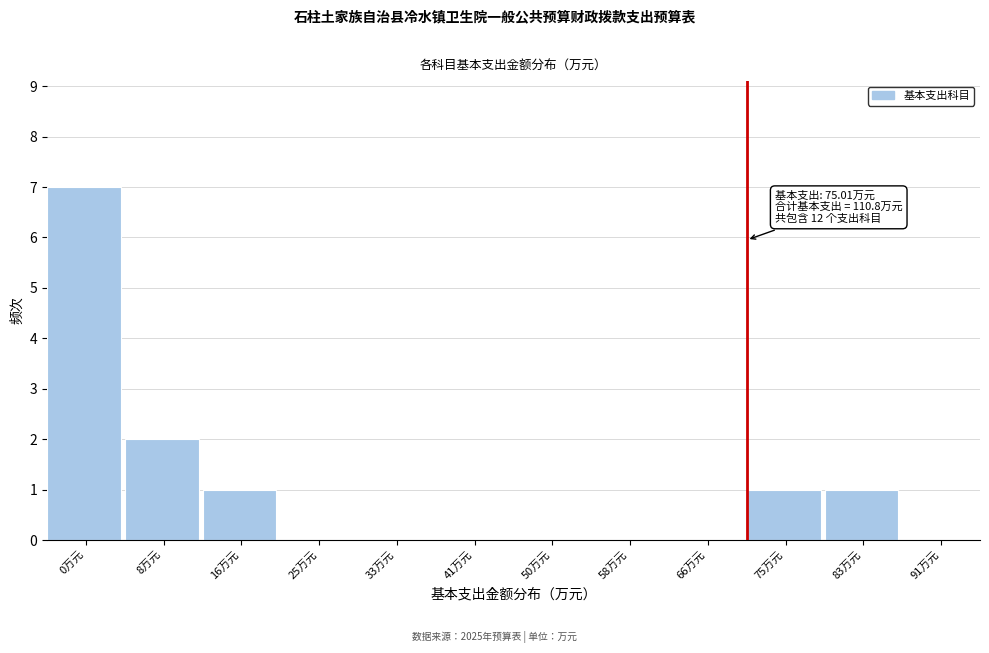

What is the sum of all values?

12